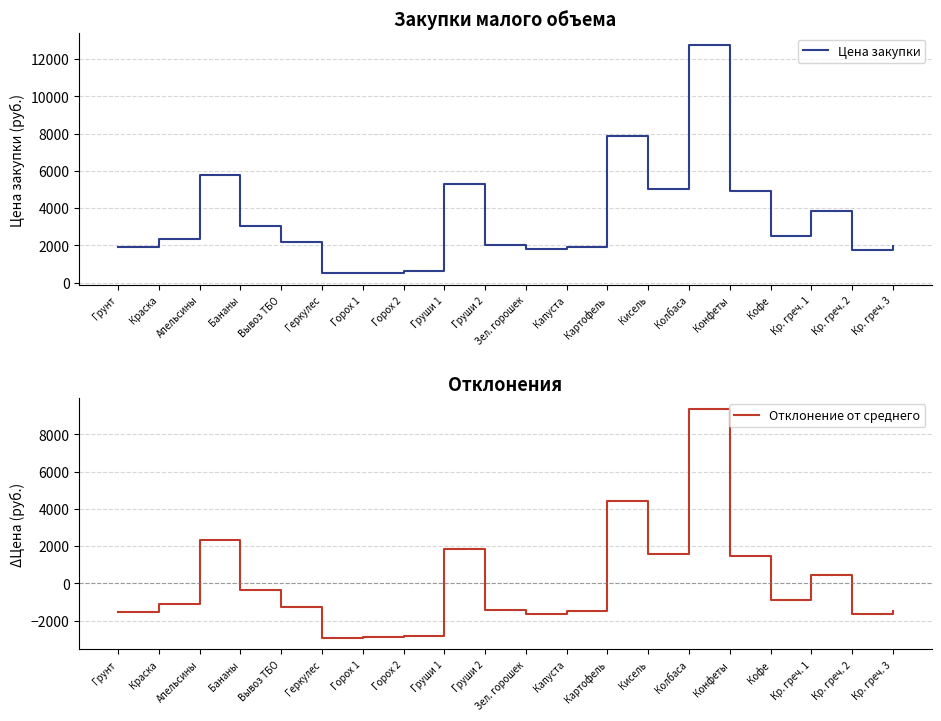

True or false: Отклонение от среднего and Цена закупки intersect in this chart.

False